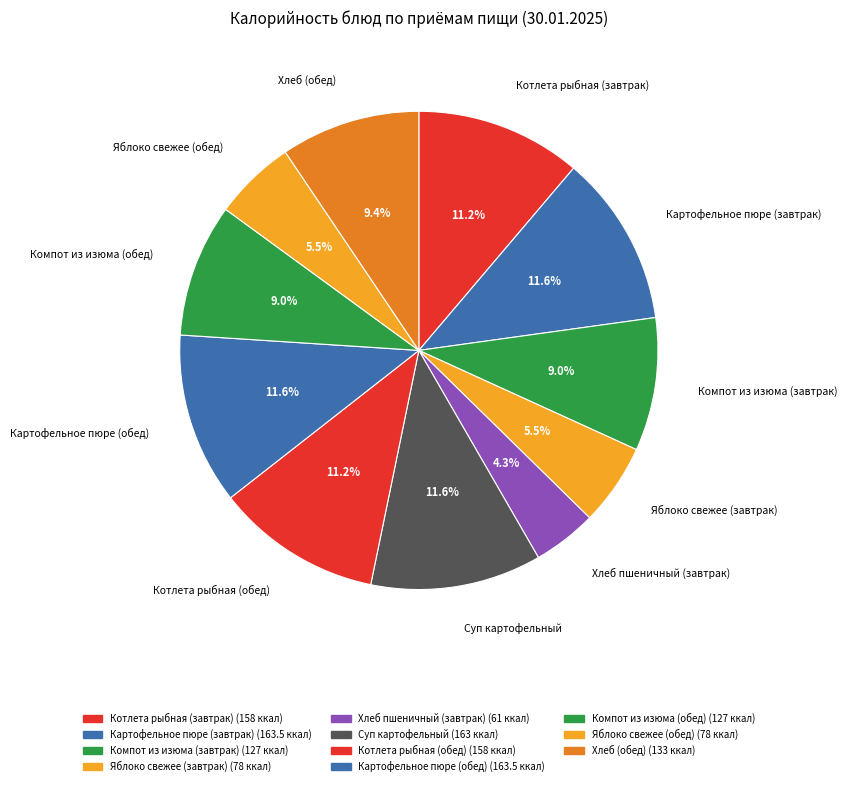

Which category has the smallest portion of the pie?

Хлеб пшеничный (завтрак)